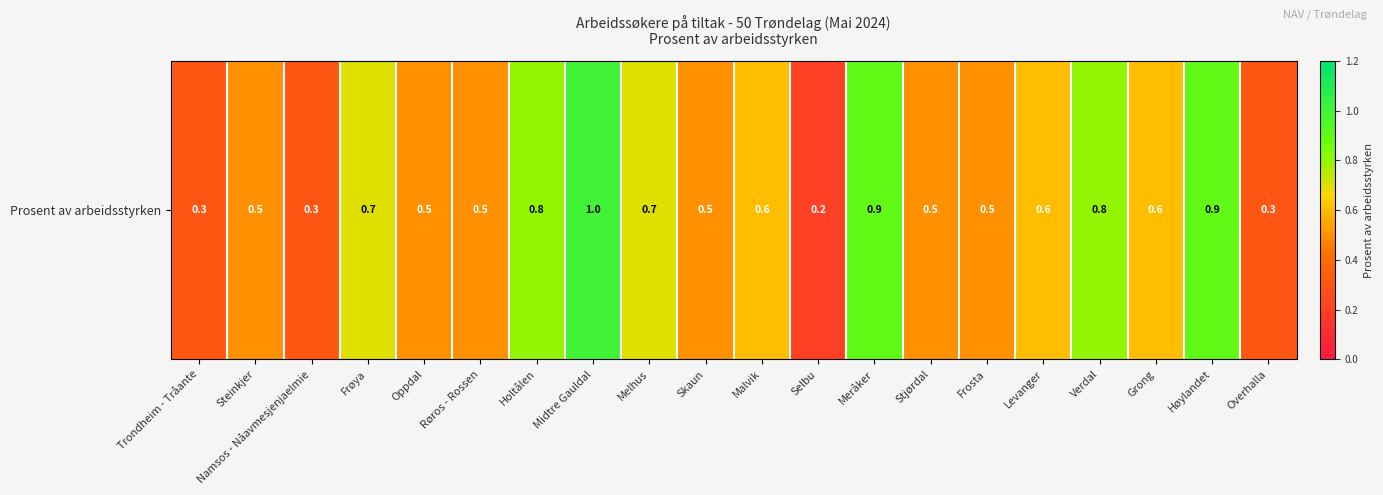

What is the change in value from Melhus to Overhalla?

-0.4